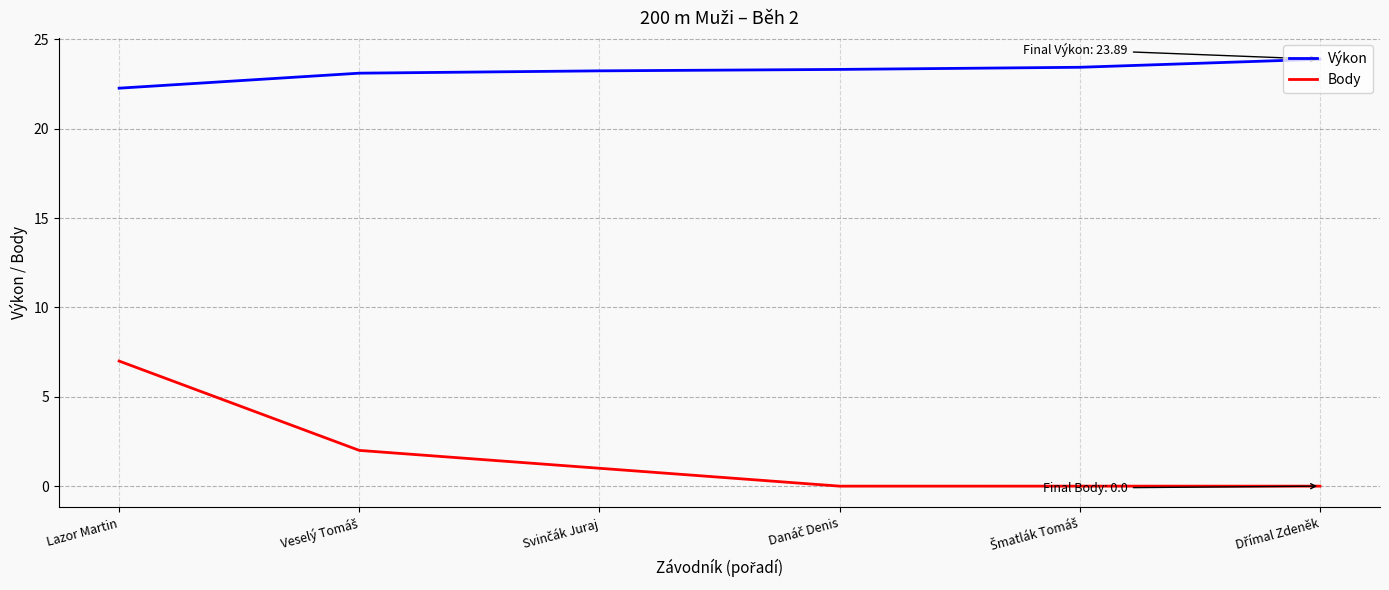

What is the difference between the maximum and minimum values in the Výkon series?

1.6